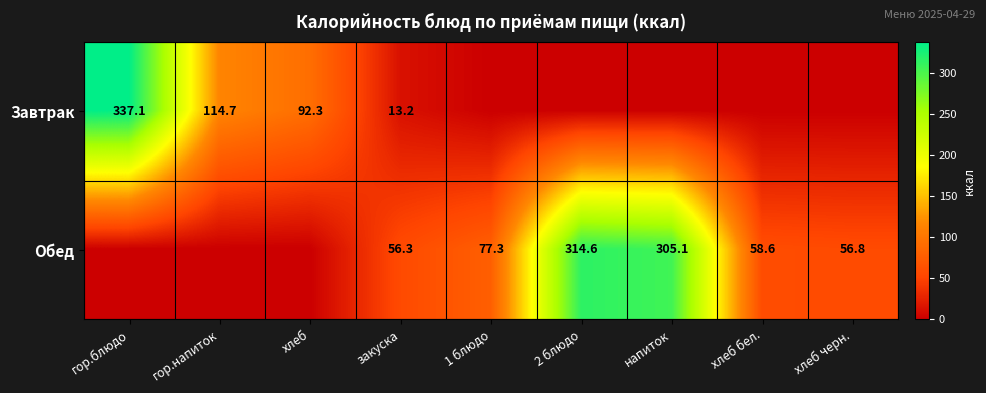

Is it true that Обед equals 27.7 at закуска?

False